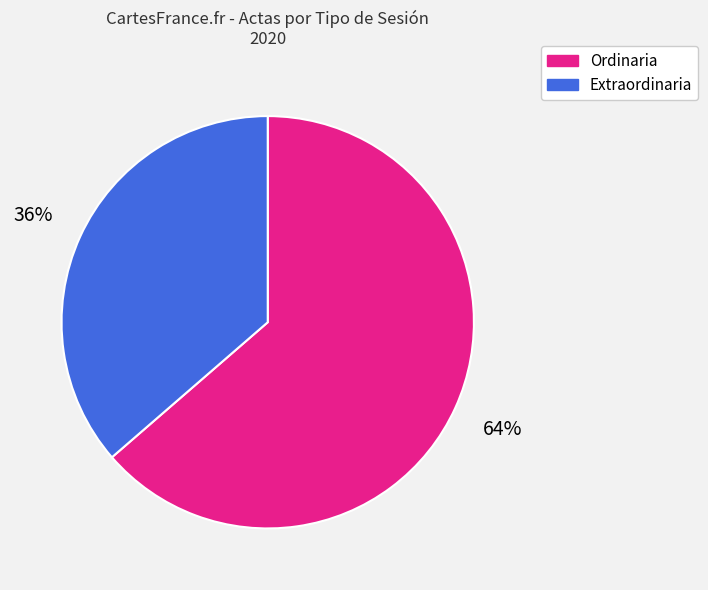

Rank the categories by value from lowest to highest.

Extraordinaria, Ordinaria